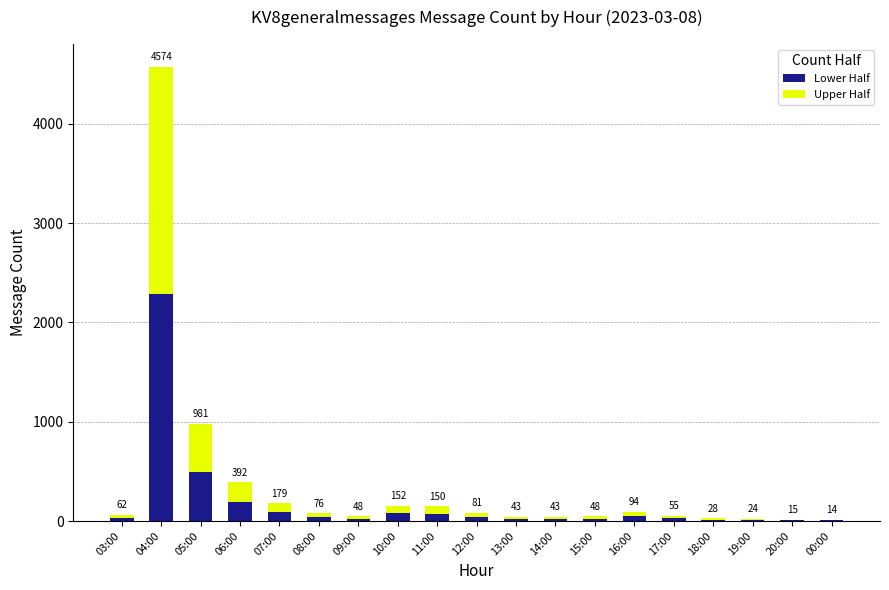

What are all the series names shown in the legend?

Lower Half, Upper Half